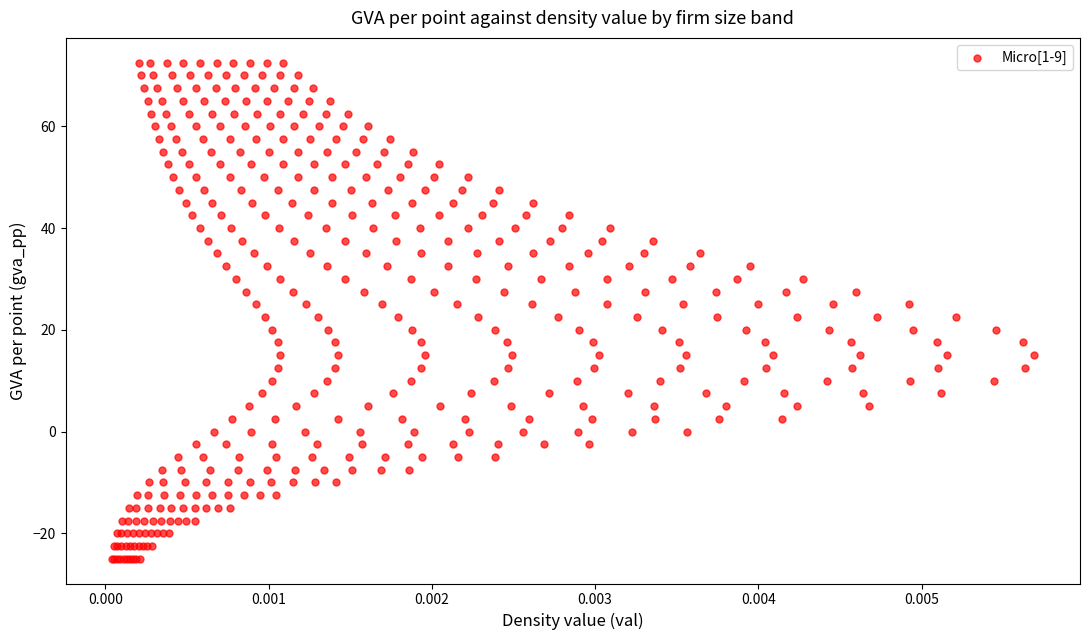

What is the range of Y values (max minus min)?

97.5